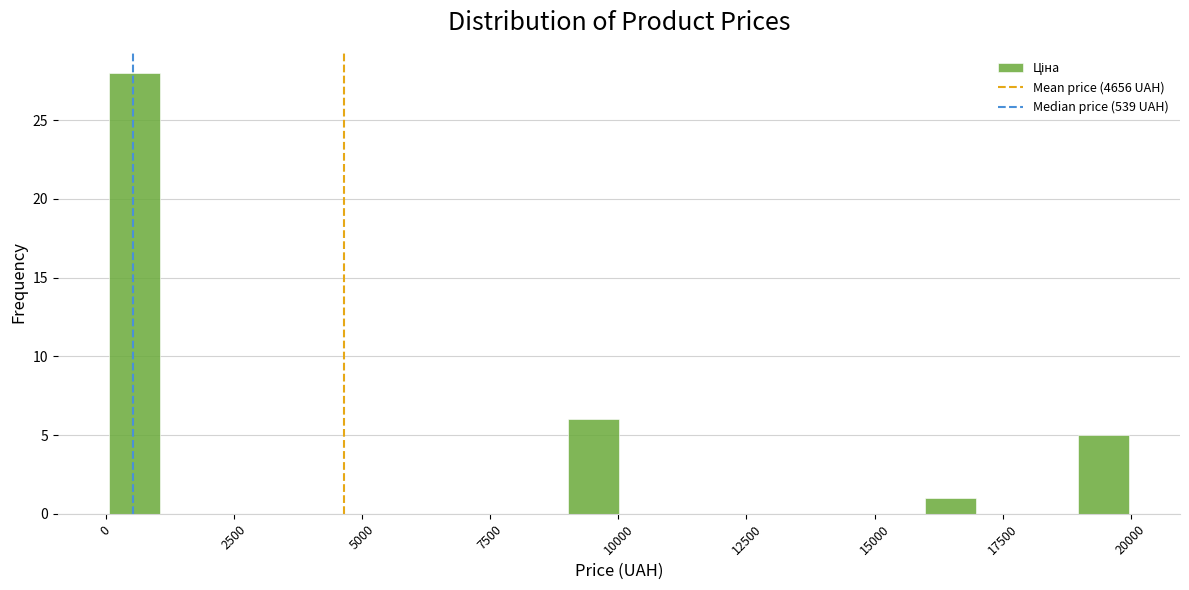

Around what value on the x-axis is the tallest bar? Give the approximate position of its centre, as read against the axis.

500